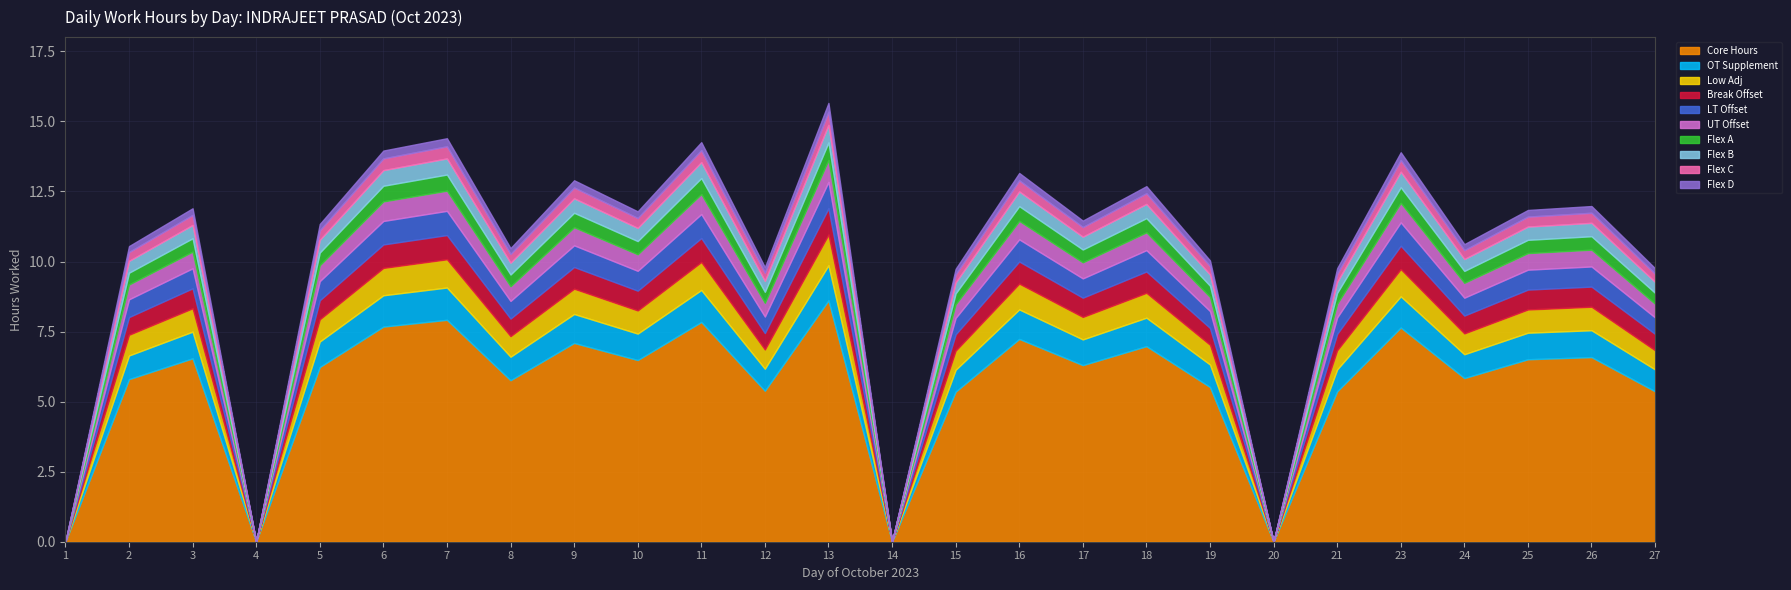

Does the chart have visible grid lines?

Yes